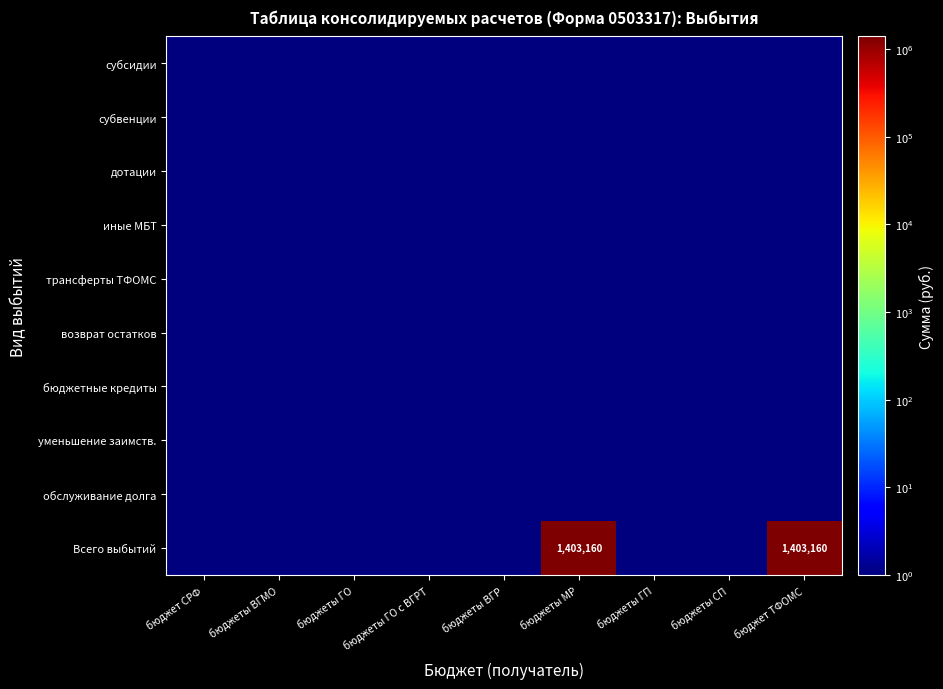

List the series in order of their peak value, lowest first.

субсидии, субвенции, дотации, иные МБТ, трансферты ТФОМС, возврат остатков, бюджетные кредиты, уменьшение заимств., обслуживание долга, Всего выбытий